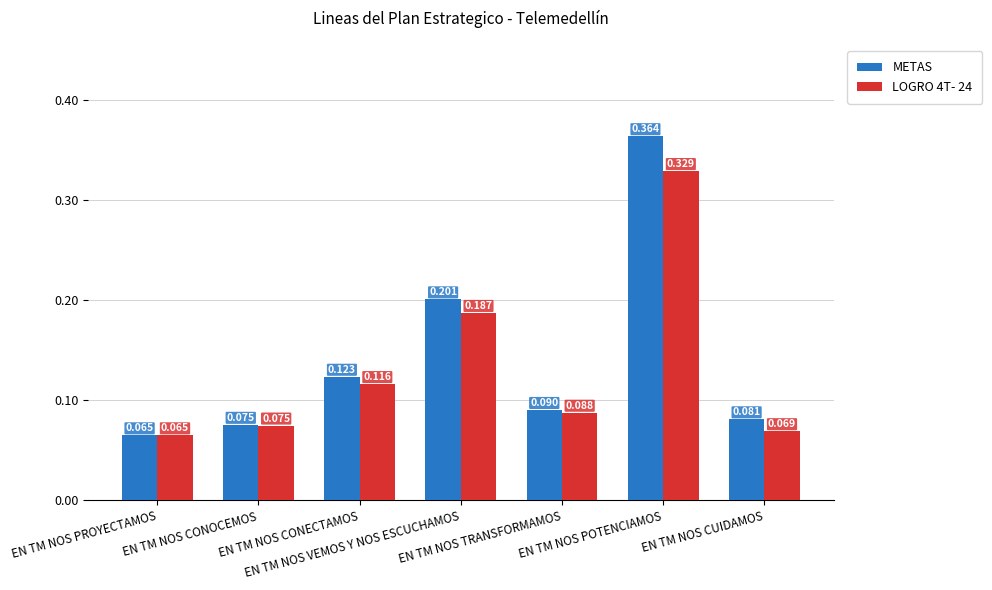

Which series has the largest total across all categories?

METAS